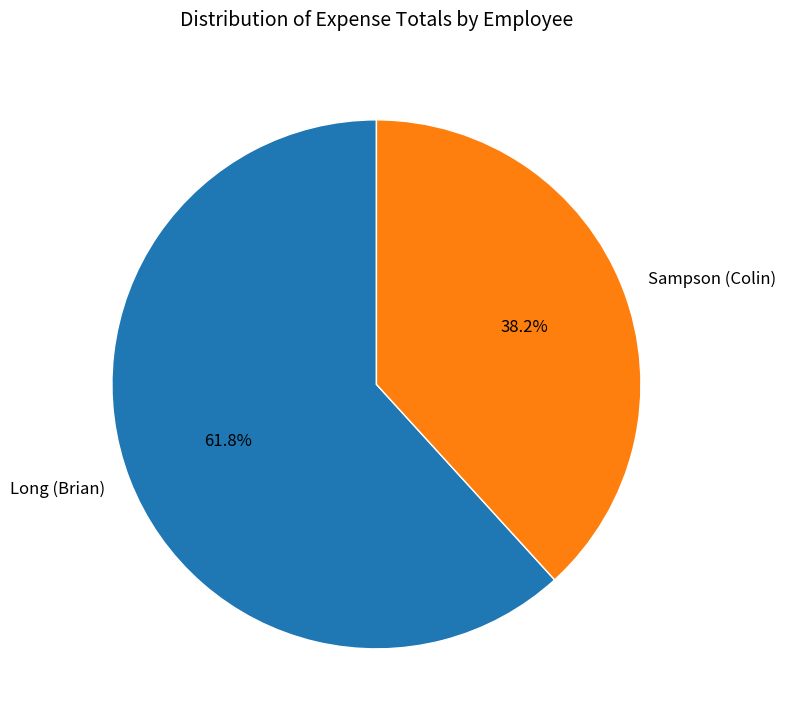

Rank the categories by value from highest to lowest.

Long (Brian), Sampson (Colin)